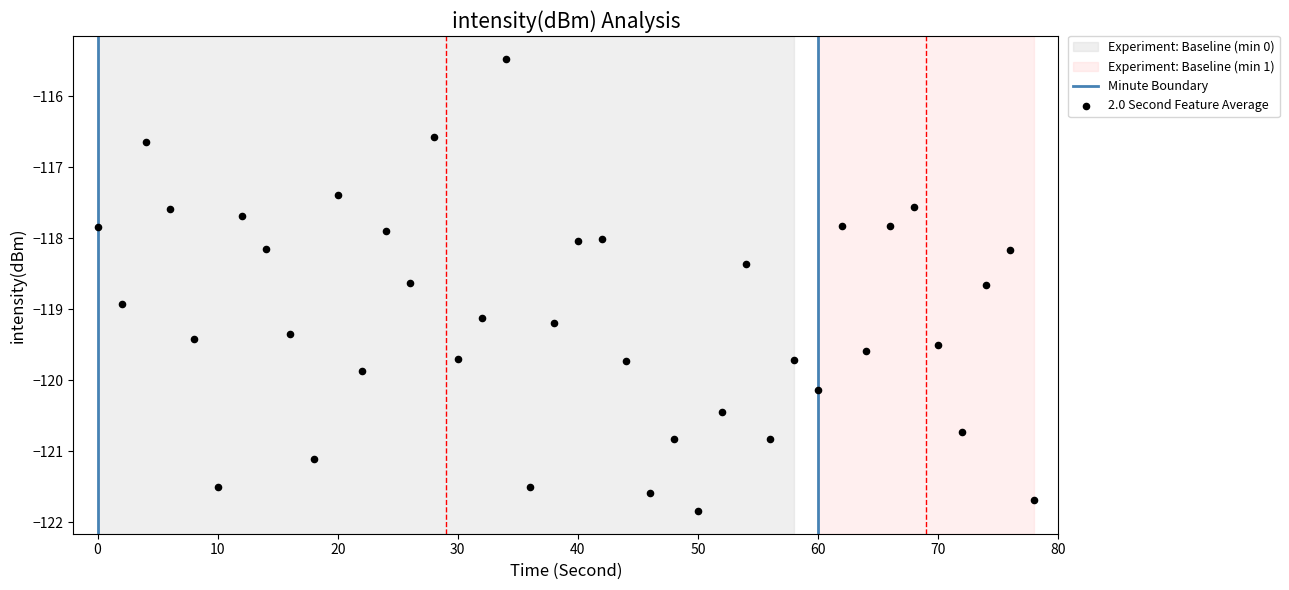

What is the range of X values (max minus min)?

78.0